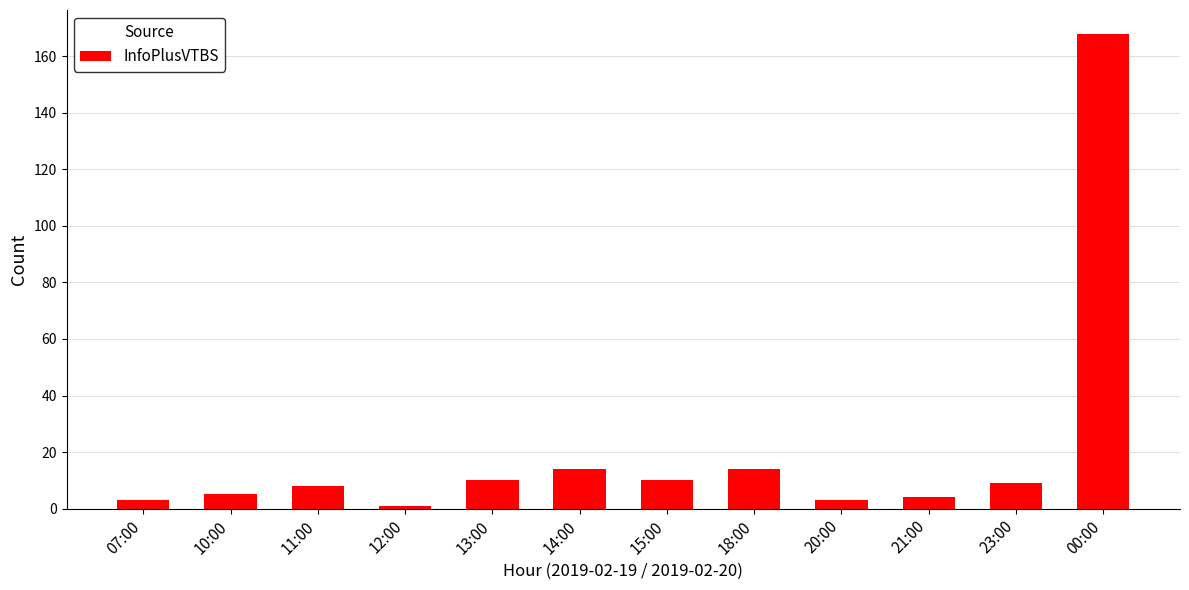

Reading left to right, extract all data points from this chart.

3	5	8	1	10	14	10	14	3	4	9	168